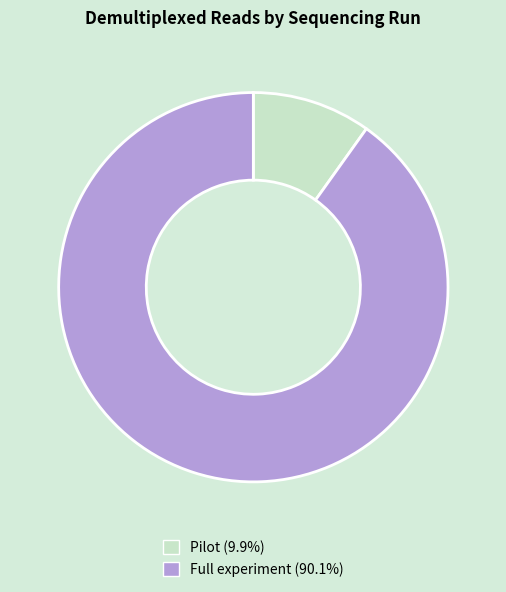

What is the ratio of the value at Full experiment to the value at Pilot?

9.1